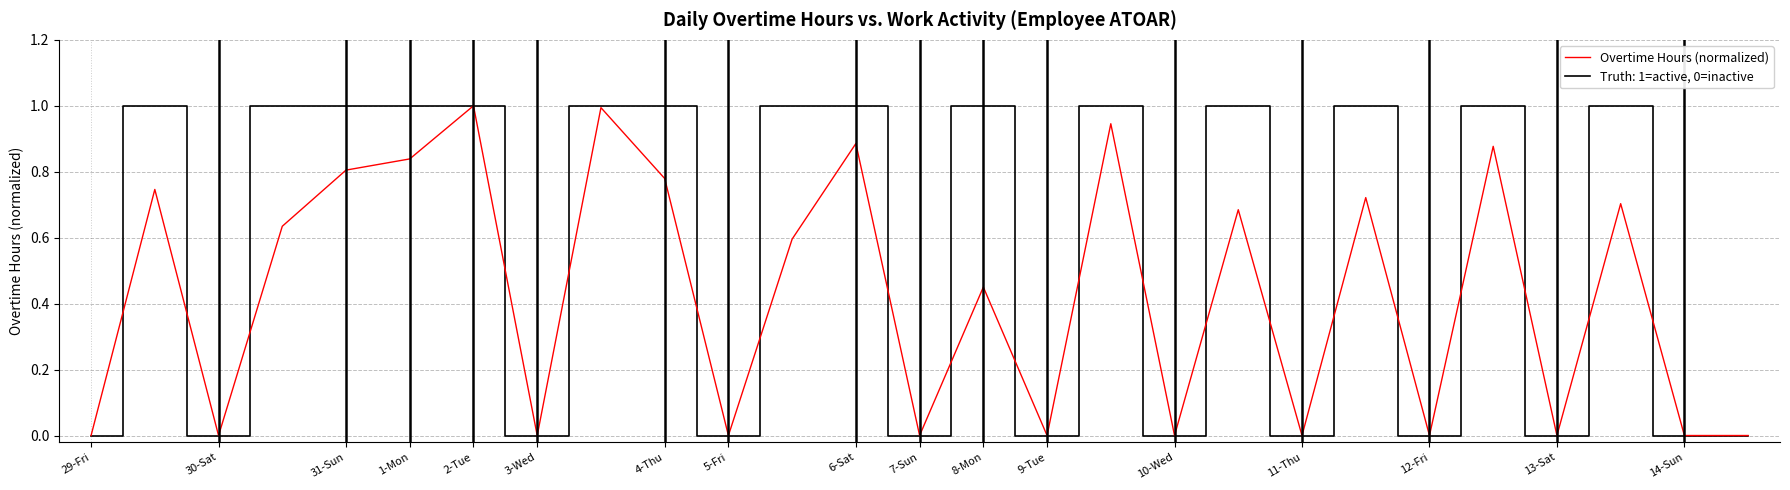

List the series in order of their overall mean, highest first.

Truth: 1=active, 0=inactive, Overtime Hours (normalized)